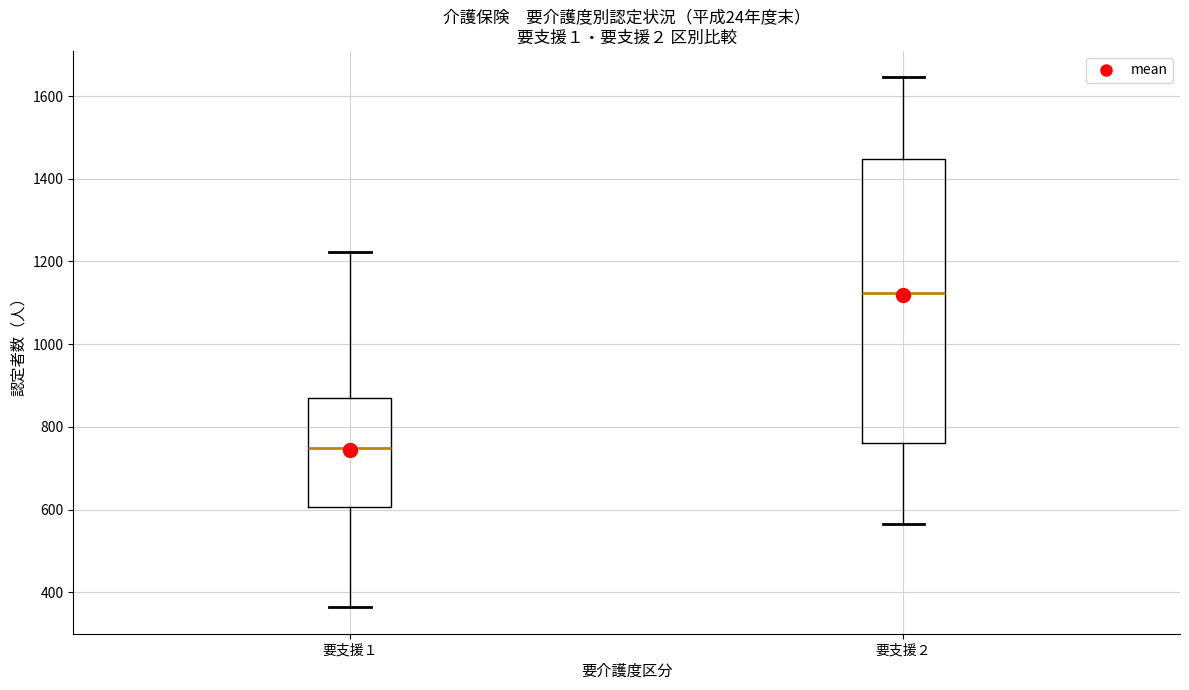

Which box is the tallest, from its lower edge to its upper edge?

要支援２